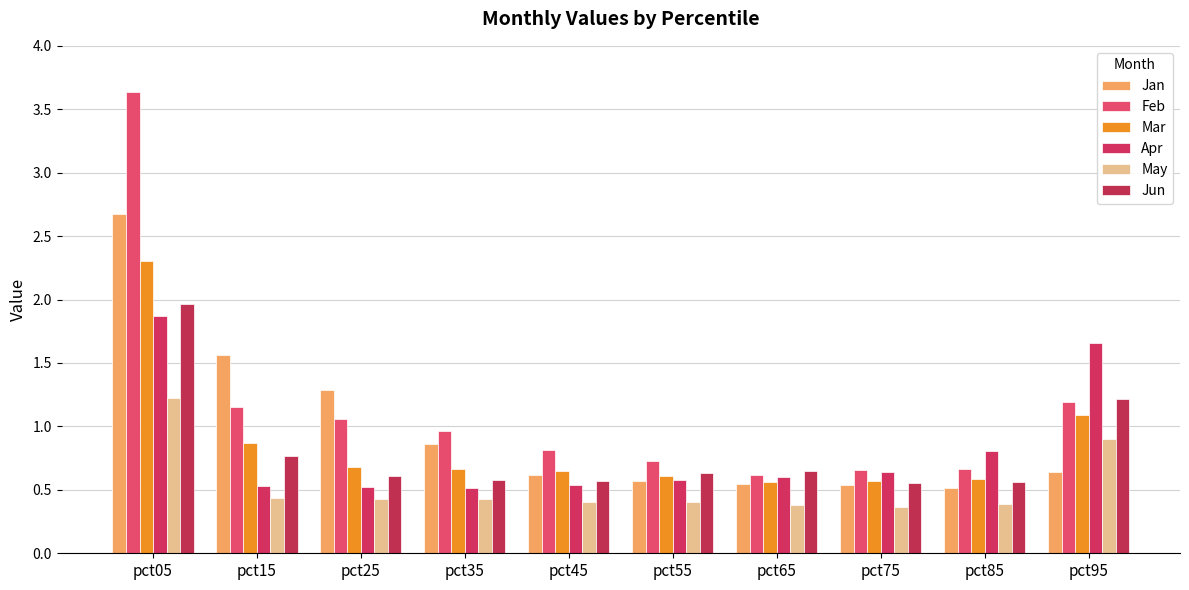

Are the bars horizontal?

No